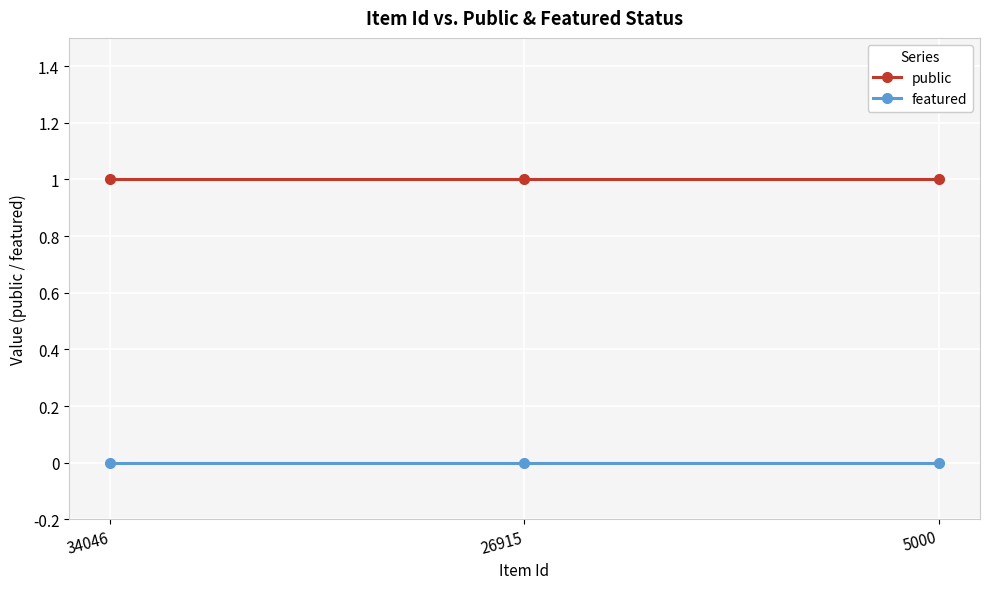

Which series has the largest total across all categories?

public